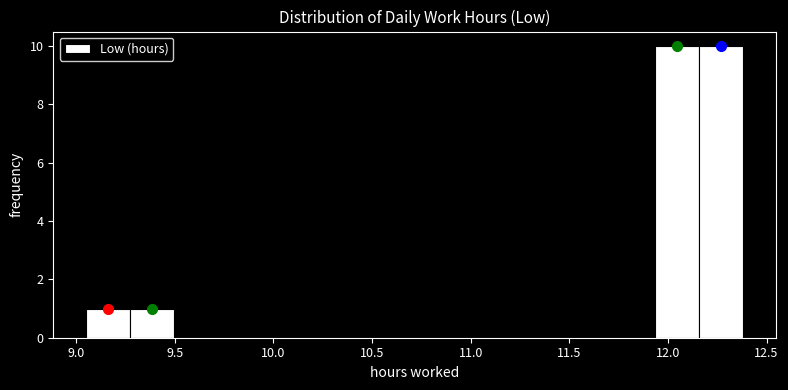

Reading left to right, transcribe this chart: for each bar, give the range it covers on the x-axis and its height. Neither the bar edges nor the heights are printed on the chart, so give them approximately, as read against the axes.

9.05 to 9.25: 1
9.25 to 9.50: 1
9.50 to 9.70: 0
9.70 to 9.95: 0
9.95 to 10.15: 0
10.15 to 10.40: 0
10.40 to 10.60: 0
10.60 to 10.85: 0
10.85 to 11.05: 0
11.05 to 11.25: 0
11.25 to 11.50: 0
11.50 to 11.70: 0
11.70 to 11.95: 0
11.95 to 12.15: 10
12.15 to 12.40: 10